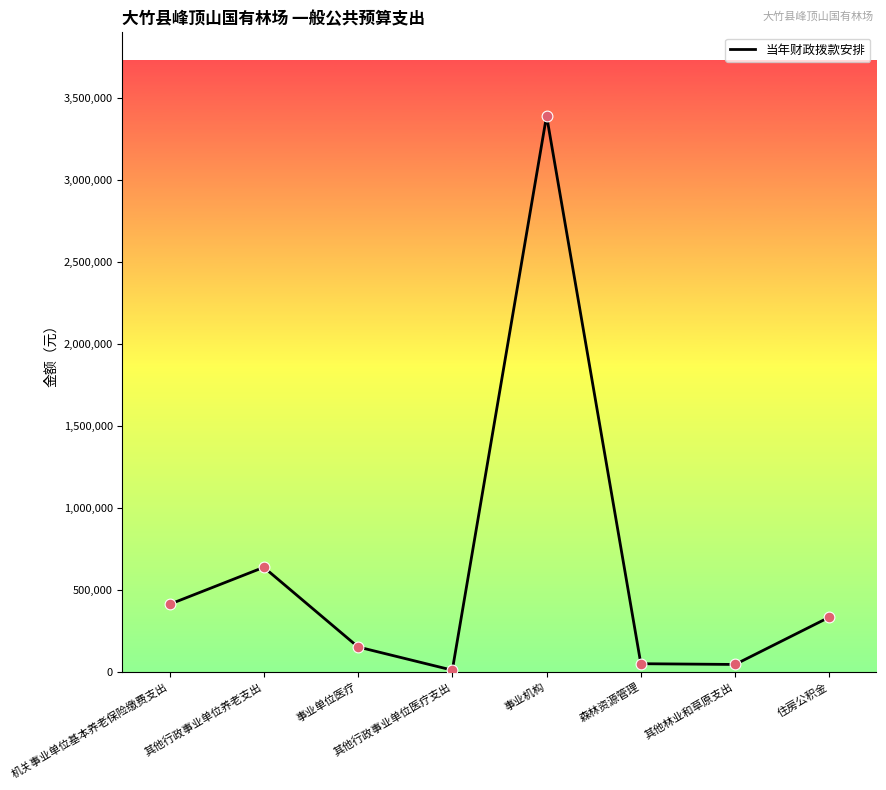

What is the ratio of the value at 其他行政事业单位医疗支出 to the value at 森林资源管理?

0.2